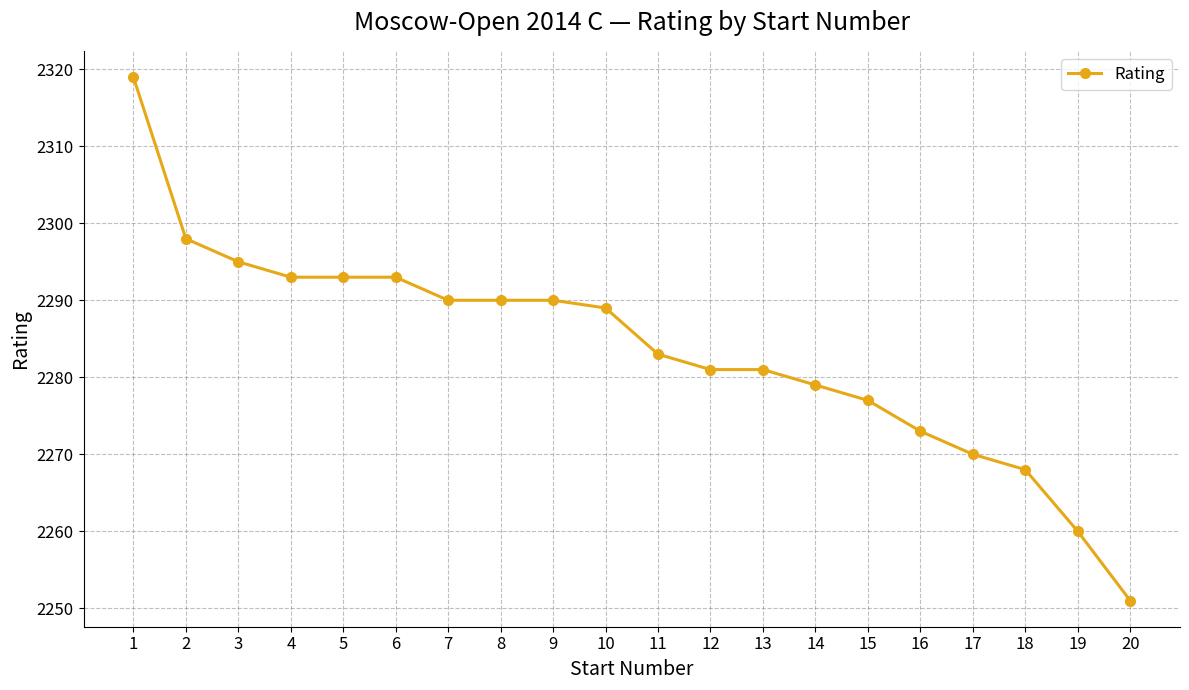

The chart shows a value of 3871 at 16. True or false?

False